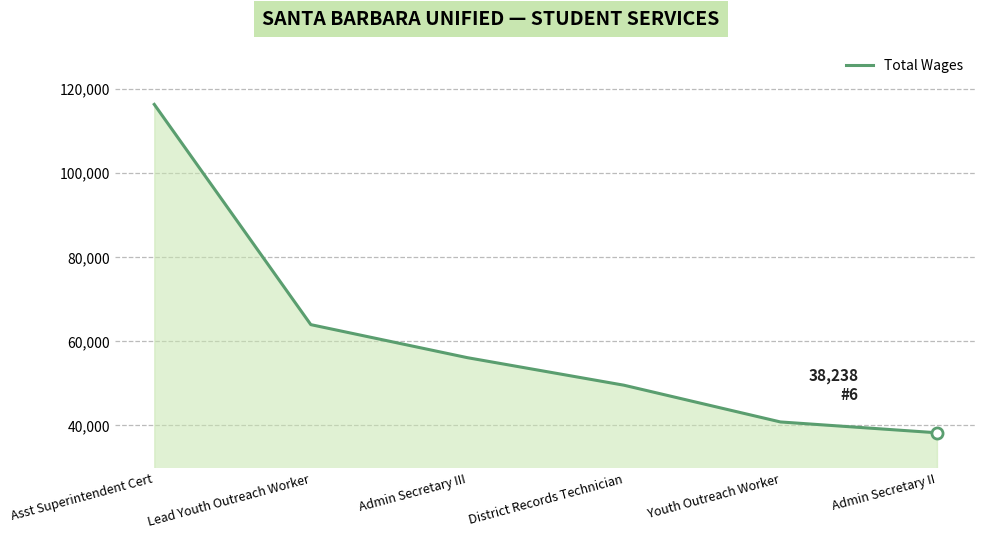

Does the chart have visible grid lines?

Yes